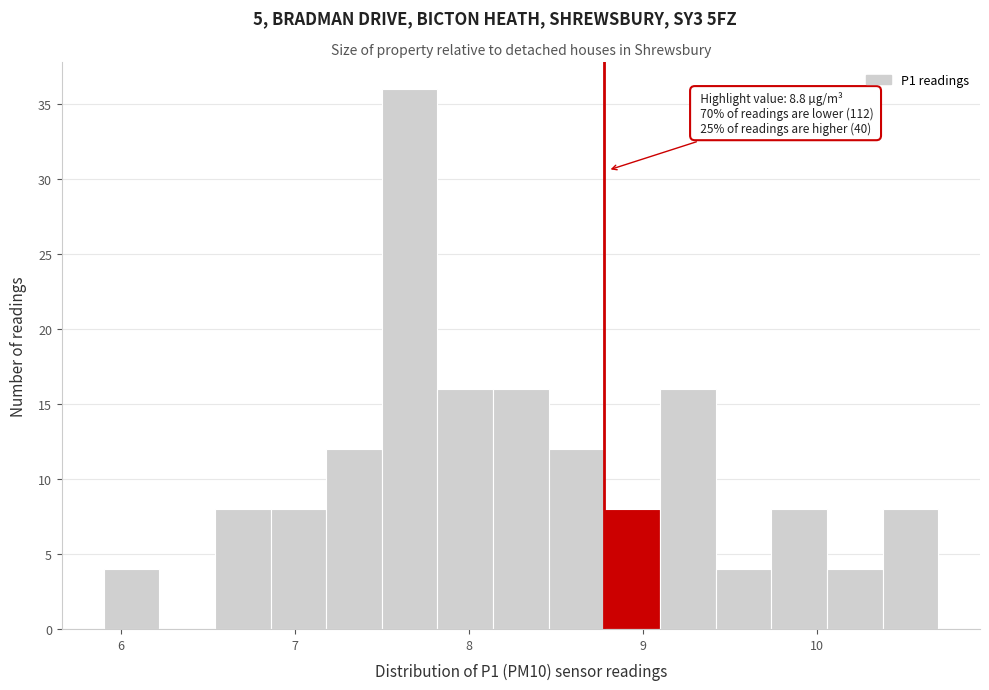

Read against the x-axis, roughly where is the centre of the tallest bar?

7.7